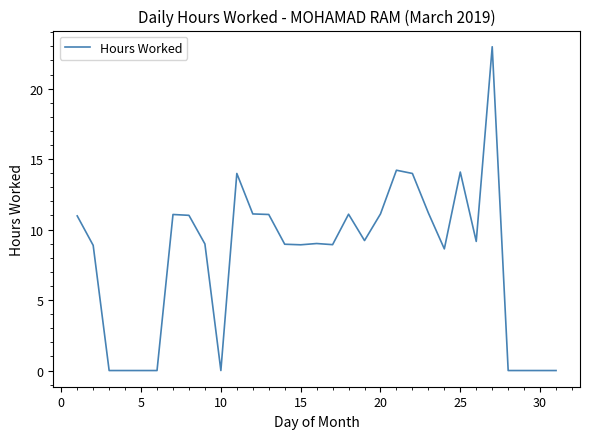

What is the maximum value shown in the chart?

23.0